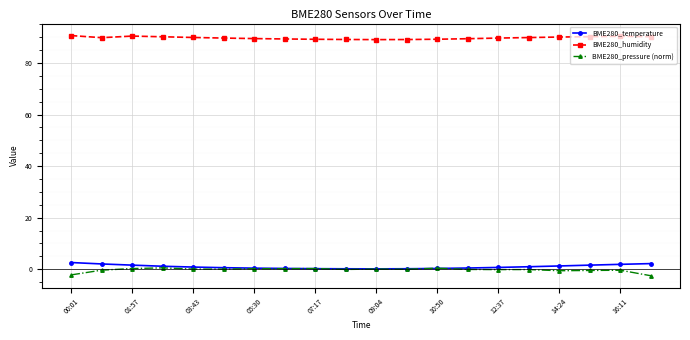

What is the greatest value displayed?

90.6